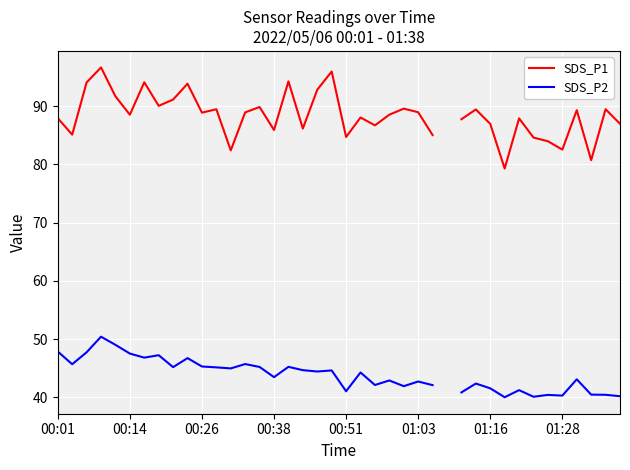

Between 29 and 34, which series saw the biggest shift?

SDS_P1